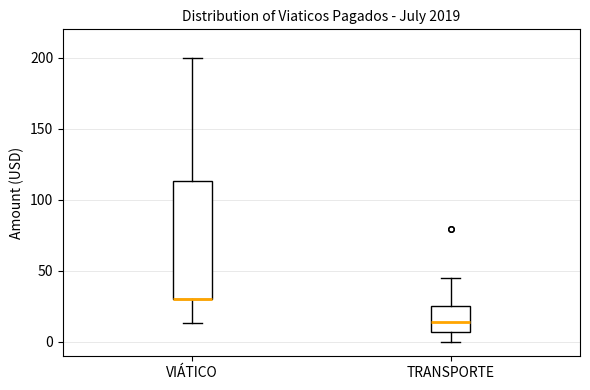

Reading left to right, transcribe this box plot: for each box, give where its median line is, the range the box spans, and where its two whiskers end, as read against the y-axis. The values are not printed on the chart, so give them approximately, as read against the axis.

VIÁTICO: median 30 (drawn on the box's lower edge), box 30 to 115, whiskers 15 to 200
TRANSPORTE: median 15, box 5 to 25, whiskers 0 to 45